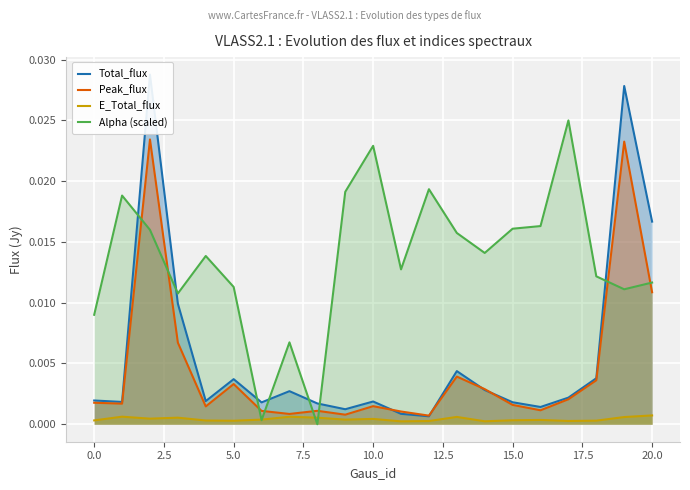

How many times do Peak_flux and Alpha (scaled) cross each other?

8